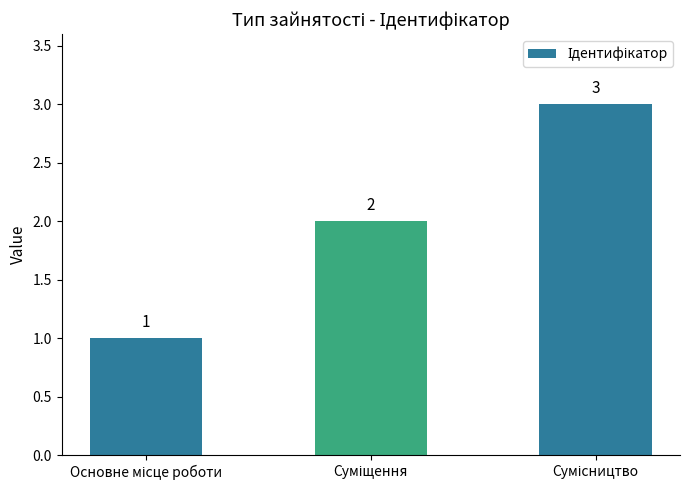

What is the greatest value displayed?

3